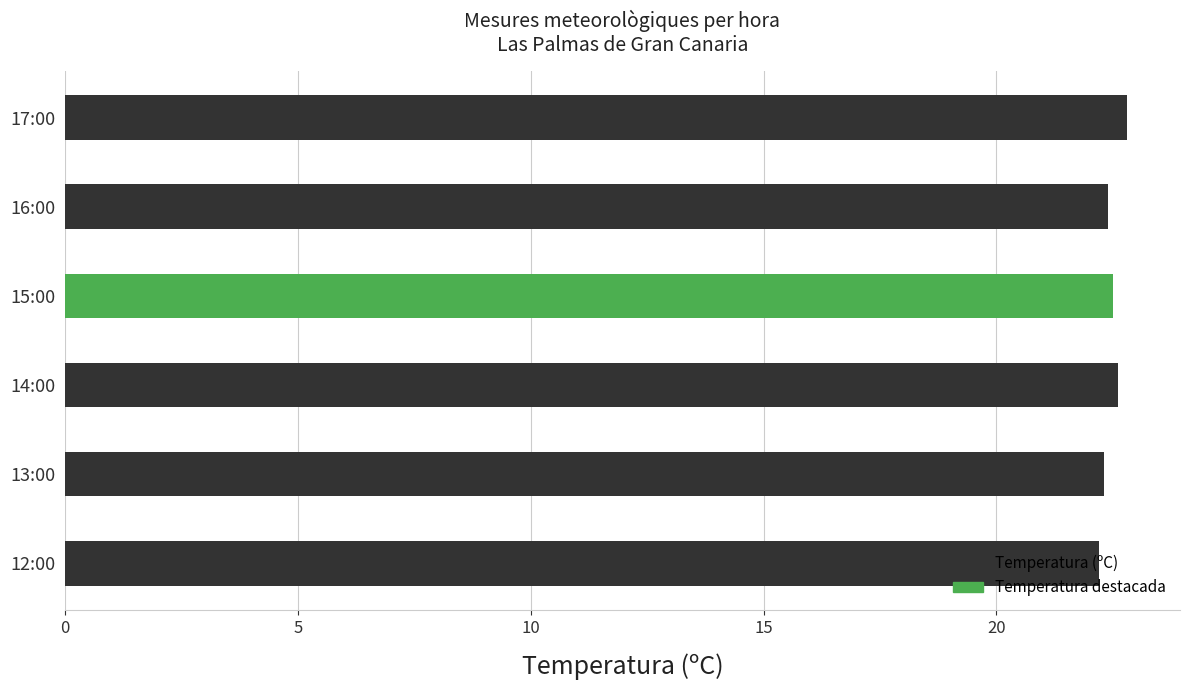

Is it true that the value at 16:00 is 22.4?

True